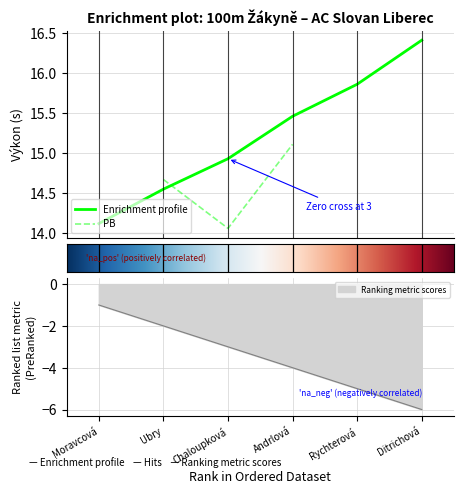

Count the number of data series in this chart.

2